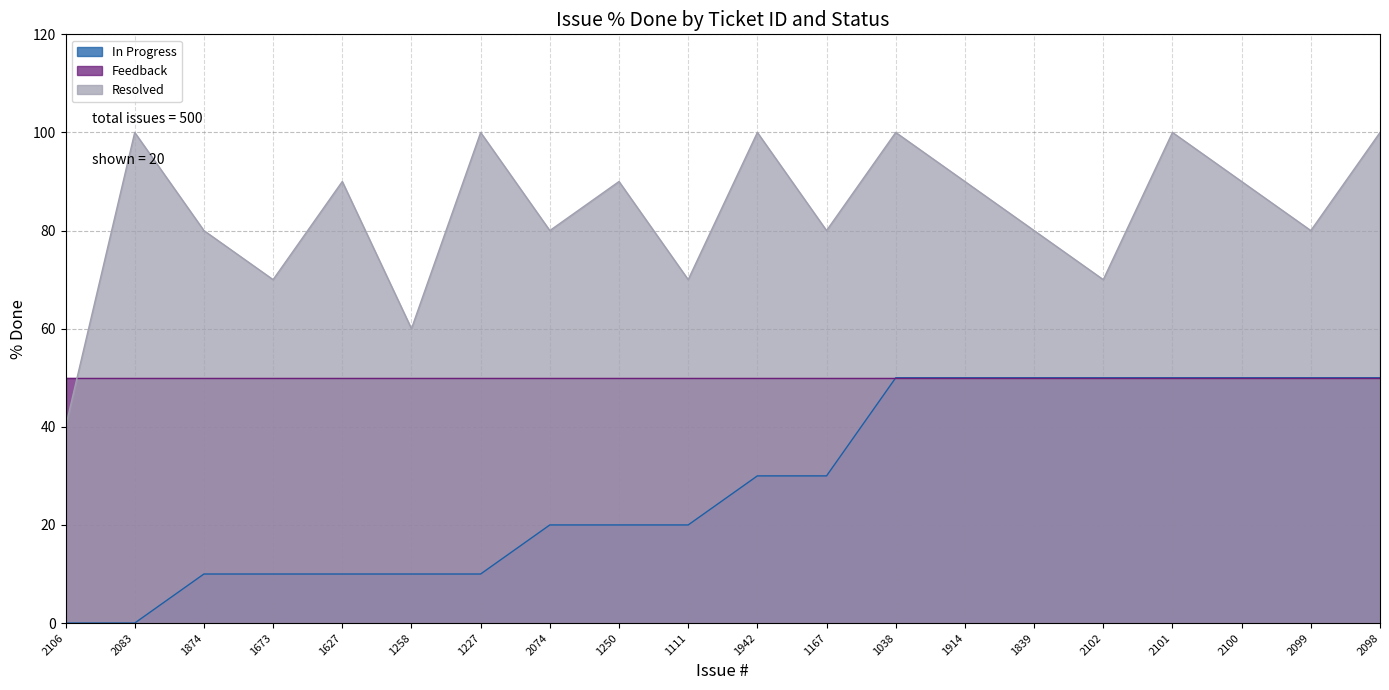

True or false: In Progress has more than 0 points higher than both neighbors.

False